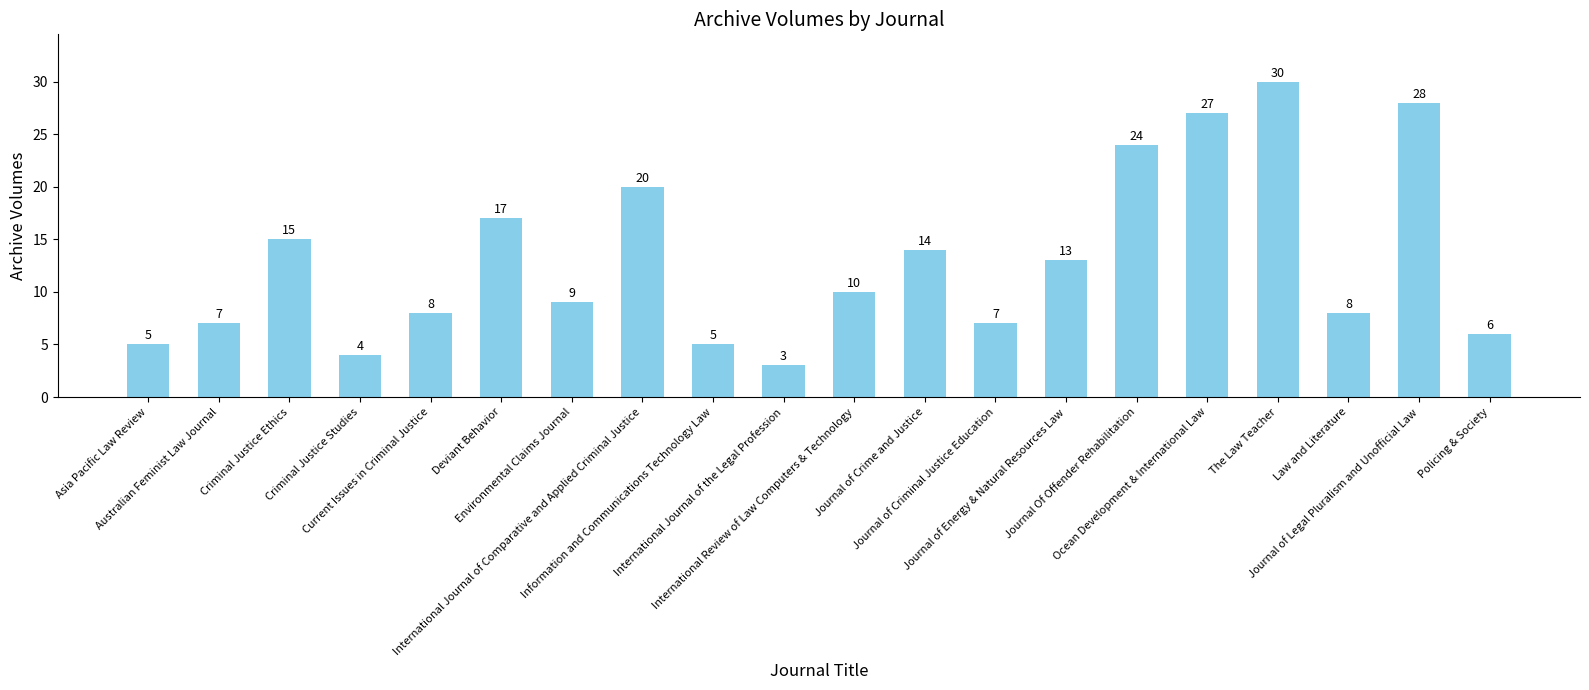

What is the difference between the maximum and minimum values?

27